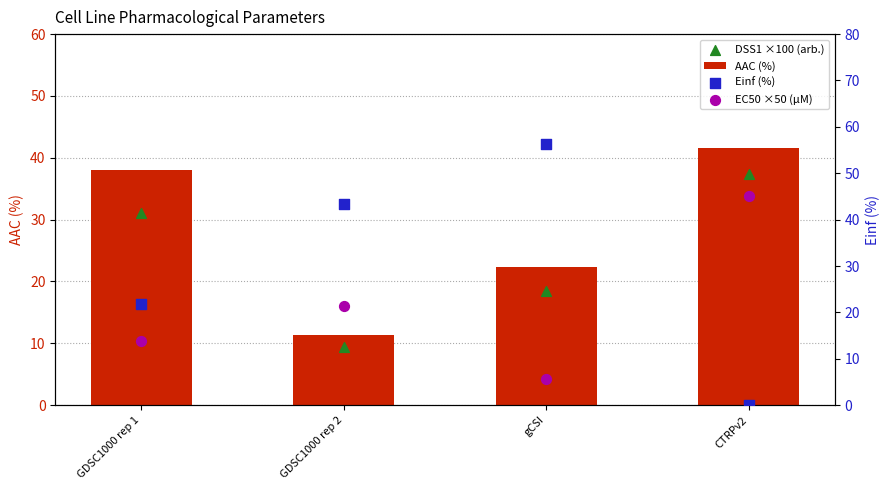

Is the value of DSS1 ×100 (arb.) at GDSC1000 rep 2 greater than the value of EC50 ×50 (µM) at gCSI?

Yes